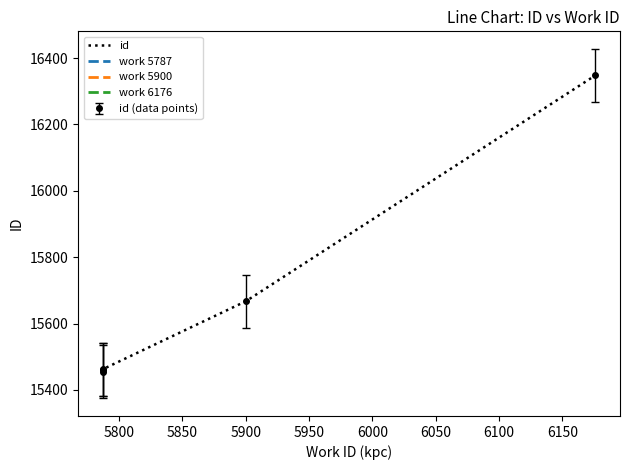

True or false: id and work_id cross at least once.

False